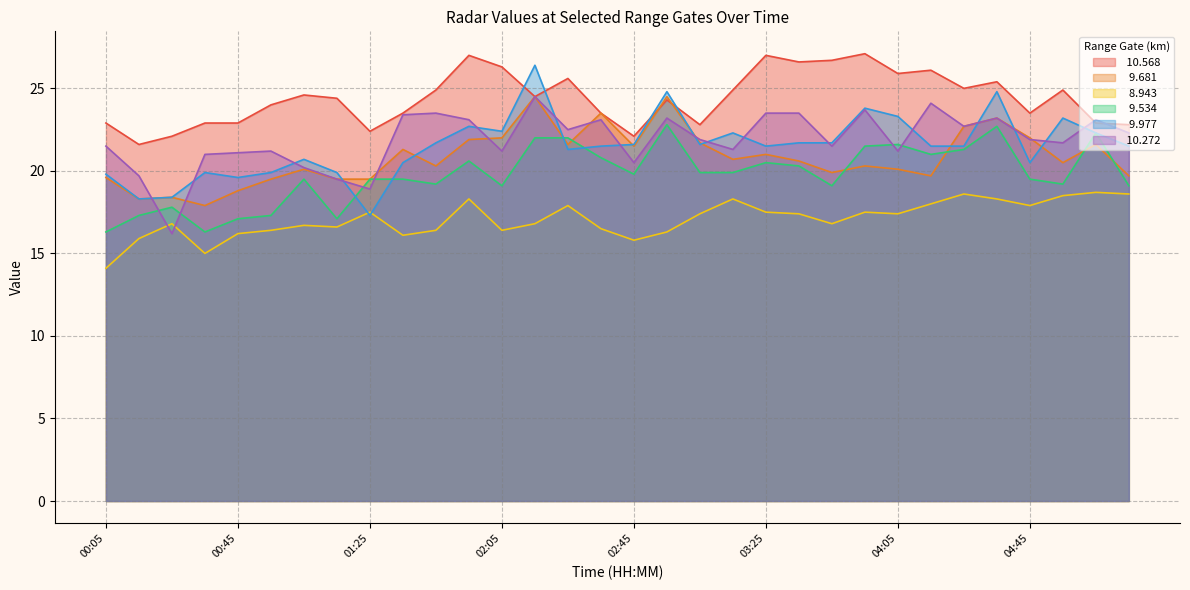

True or false:   9.534 has a value of 4.0 at 01:45.

False